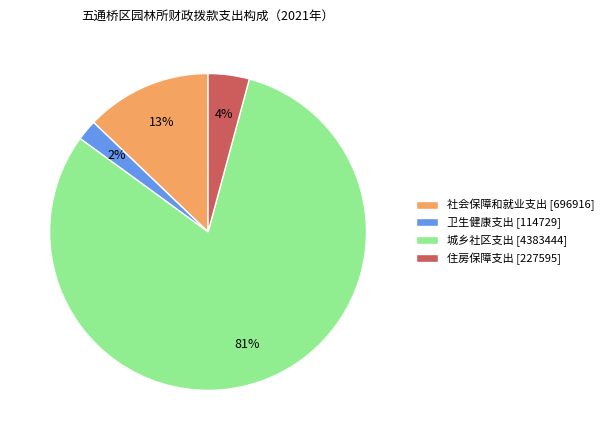

To the nearest percent, what is the average slice percentage?

25%